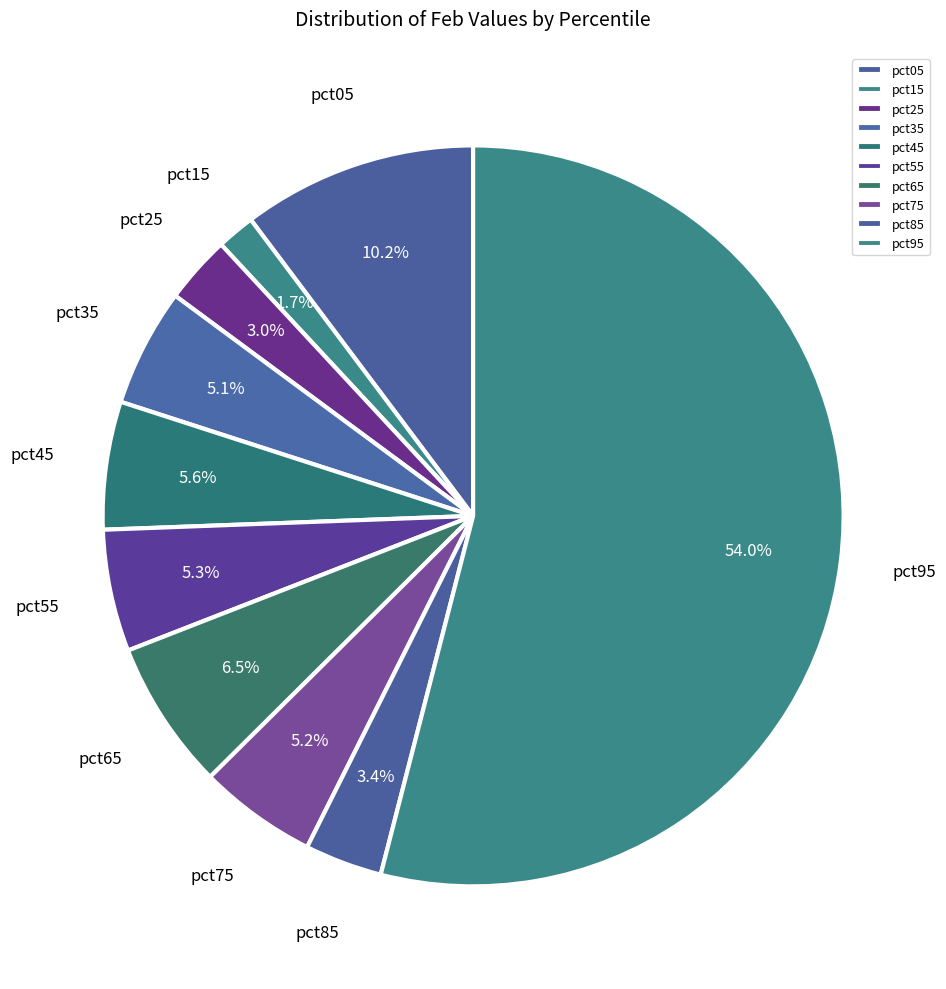

Which category has the smallest portion of the pie?

pct15